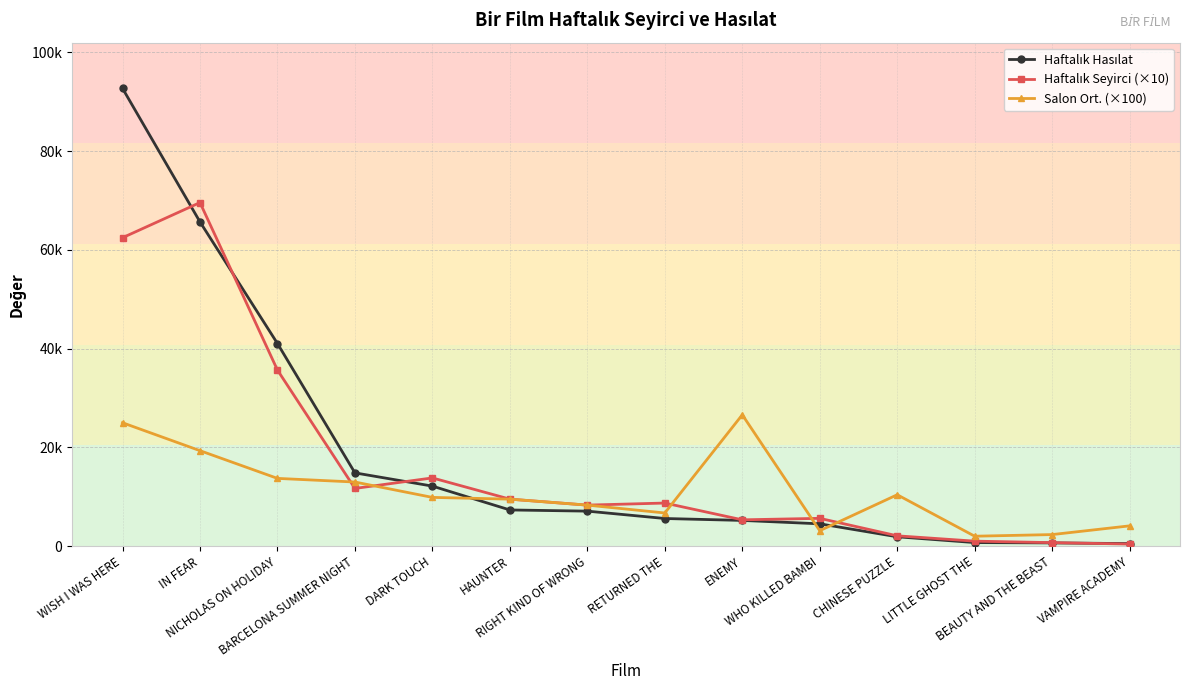

At which category does Haftalık Seyirci (×10) reach its first local peak?

IN FEAR